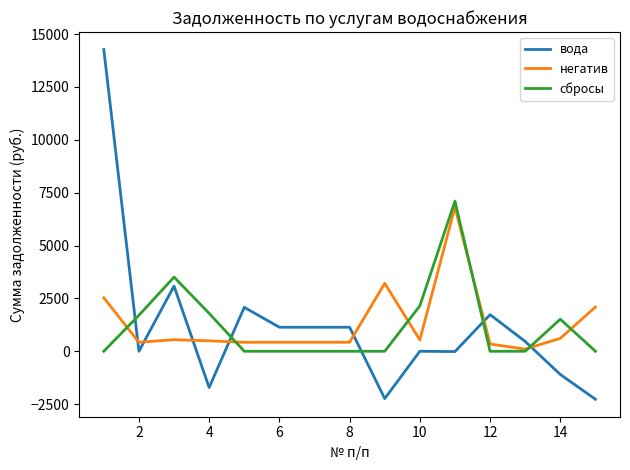

What is the greatest value displayed?

14270.3